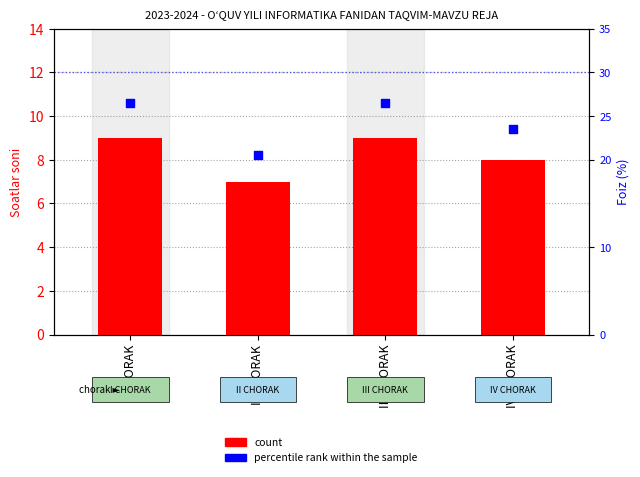

Which series contains the lowest Y value?

count